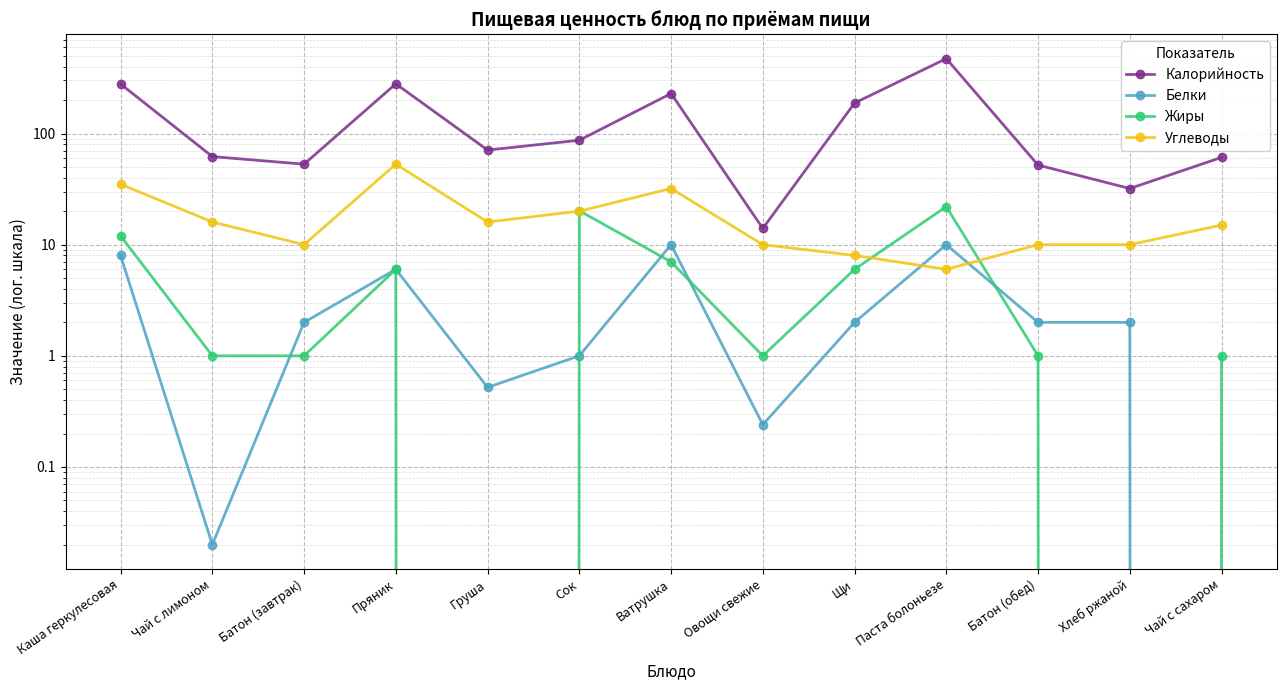

Which series has the widest spread of values?

Калорийность